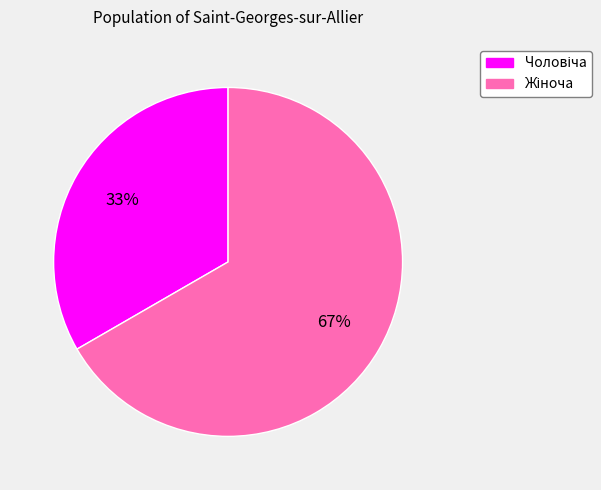

How many segments does this pie chart have?

2